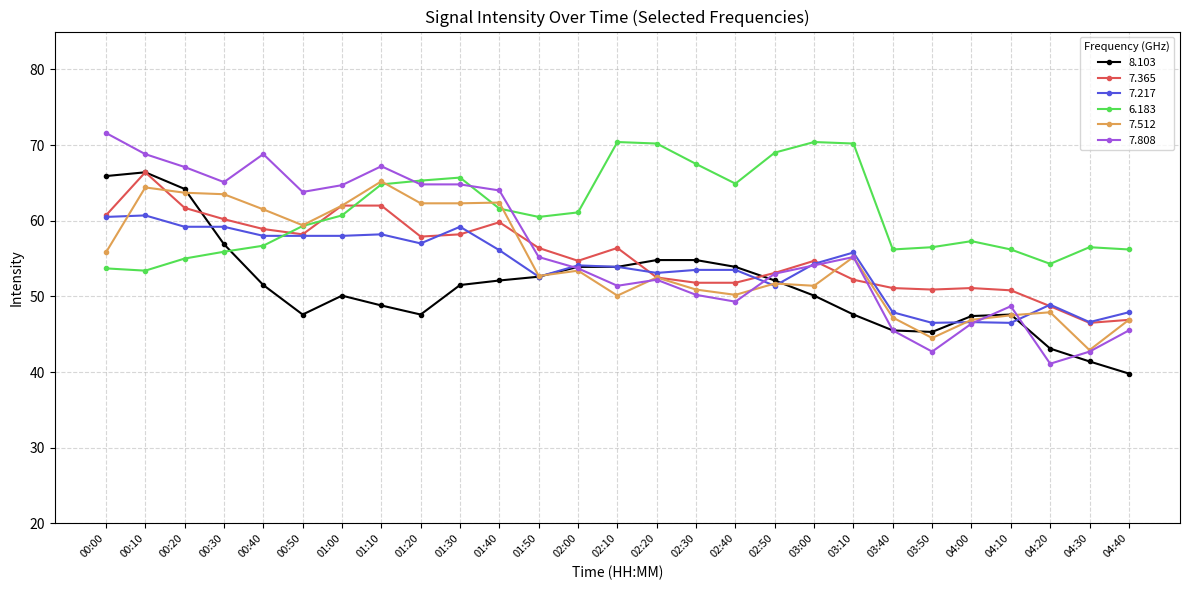

Is this an area chart (filled region under the line)?

No